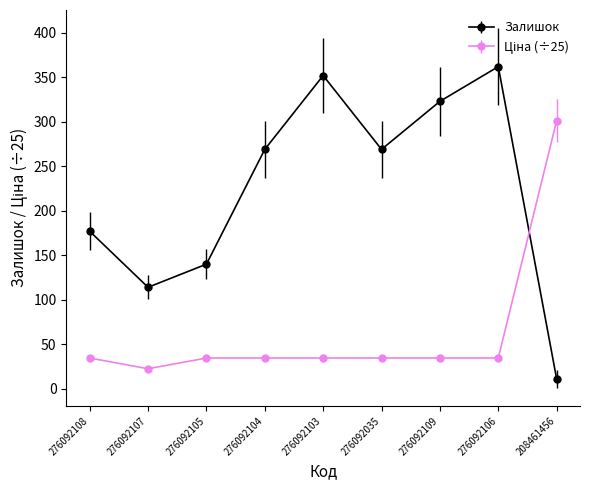

Which series changed the most between 276092107 and 276092104?

Залишок